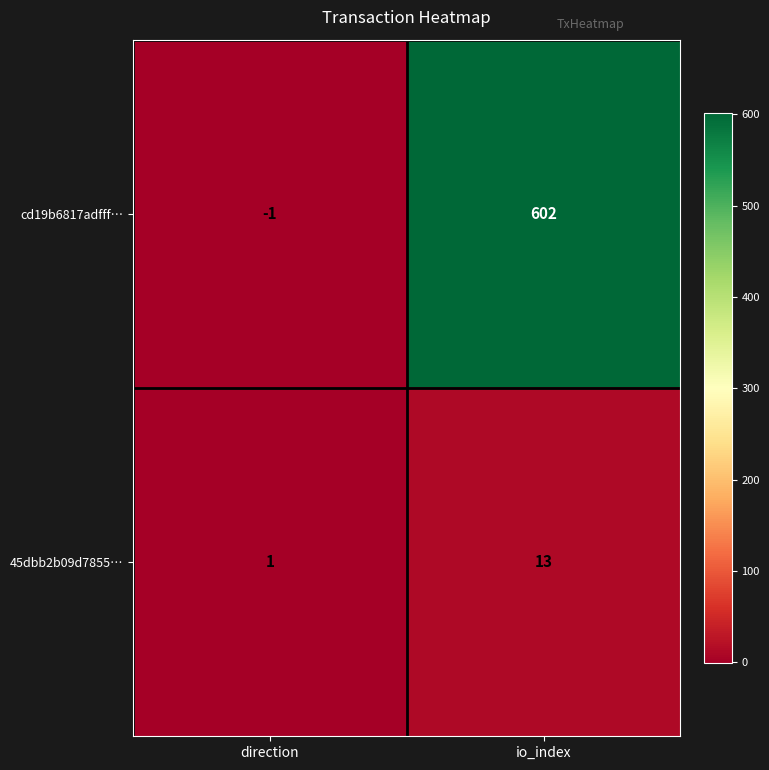

Count the number of data series in this chart.

2